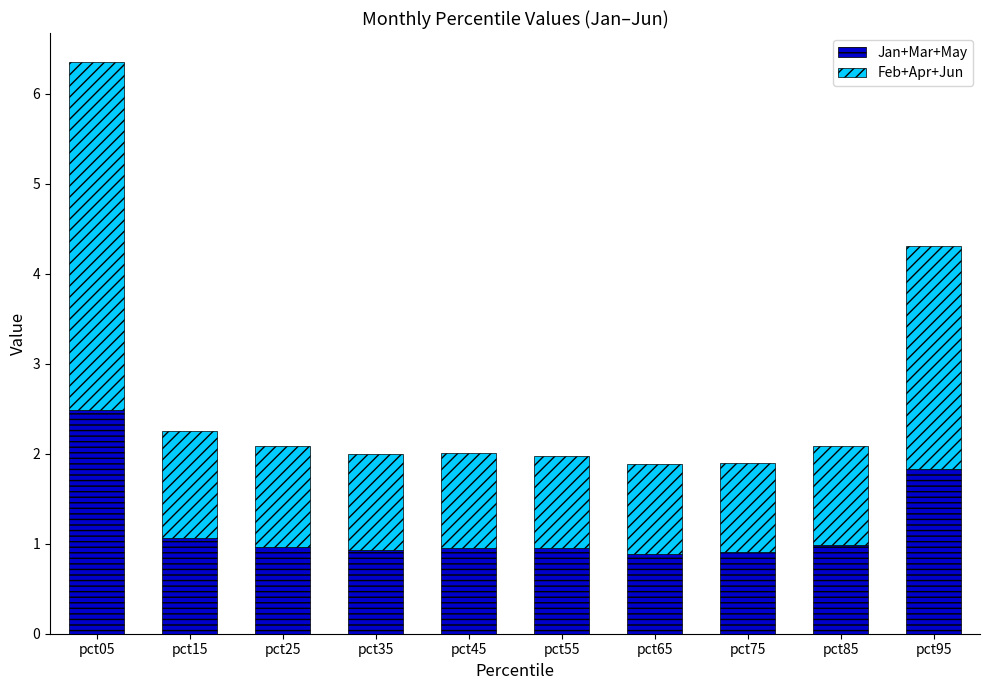

At which category is the sum across all series the highest?

pct05